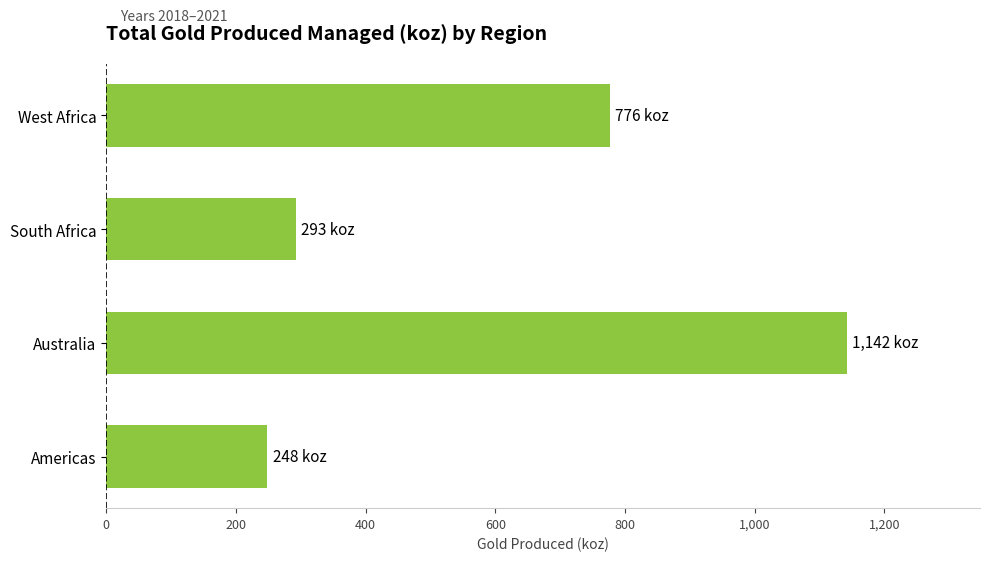

Approximately how many times larger is the value at West Africa compared to South Africa?

2.7